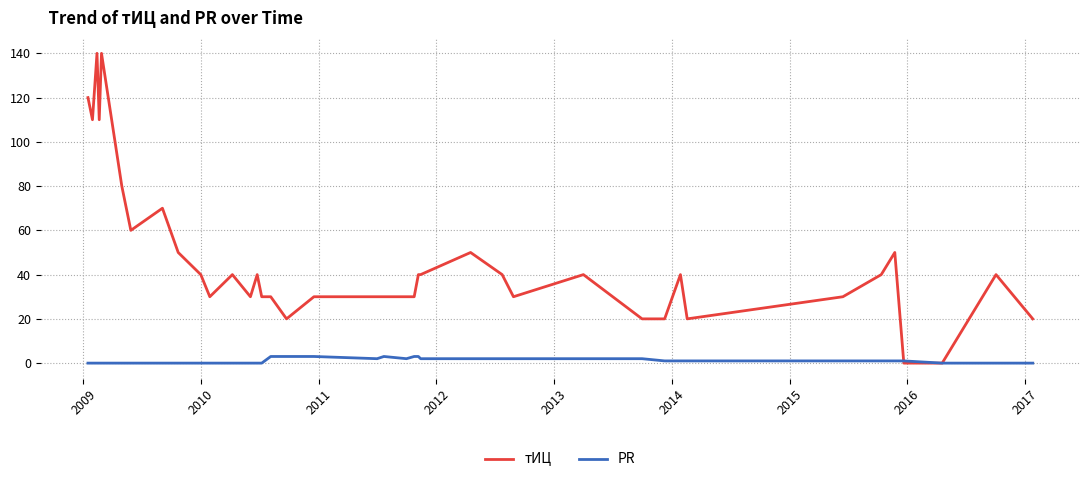

Rank the series by their maximum value, from lowest to highest.

PR, тИЦ